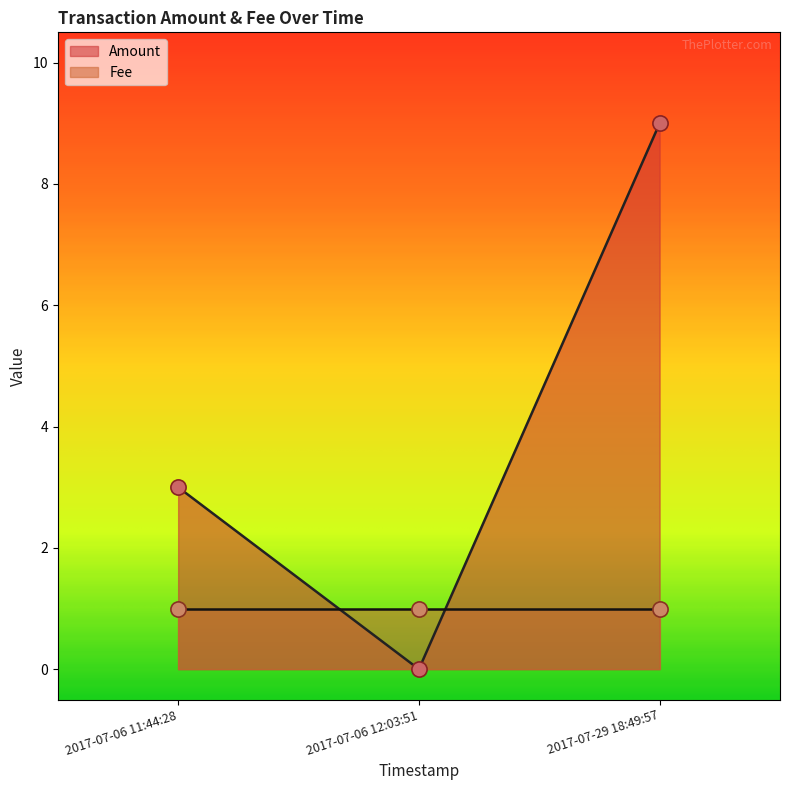

Which has a higher value, 2017-07-06 11:44:28 or 2017-07-06 12:03:51?

2017-07-06 11:44:28